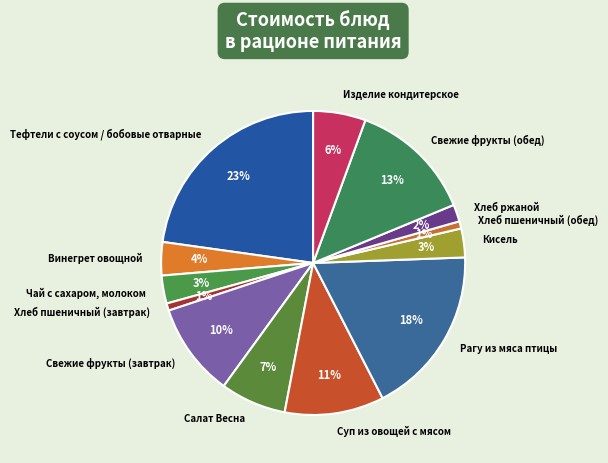

How many segments does this pie chart have?

13